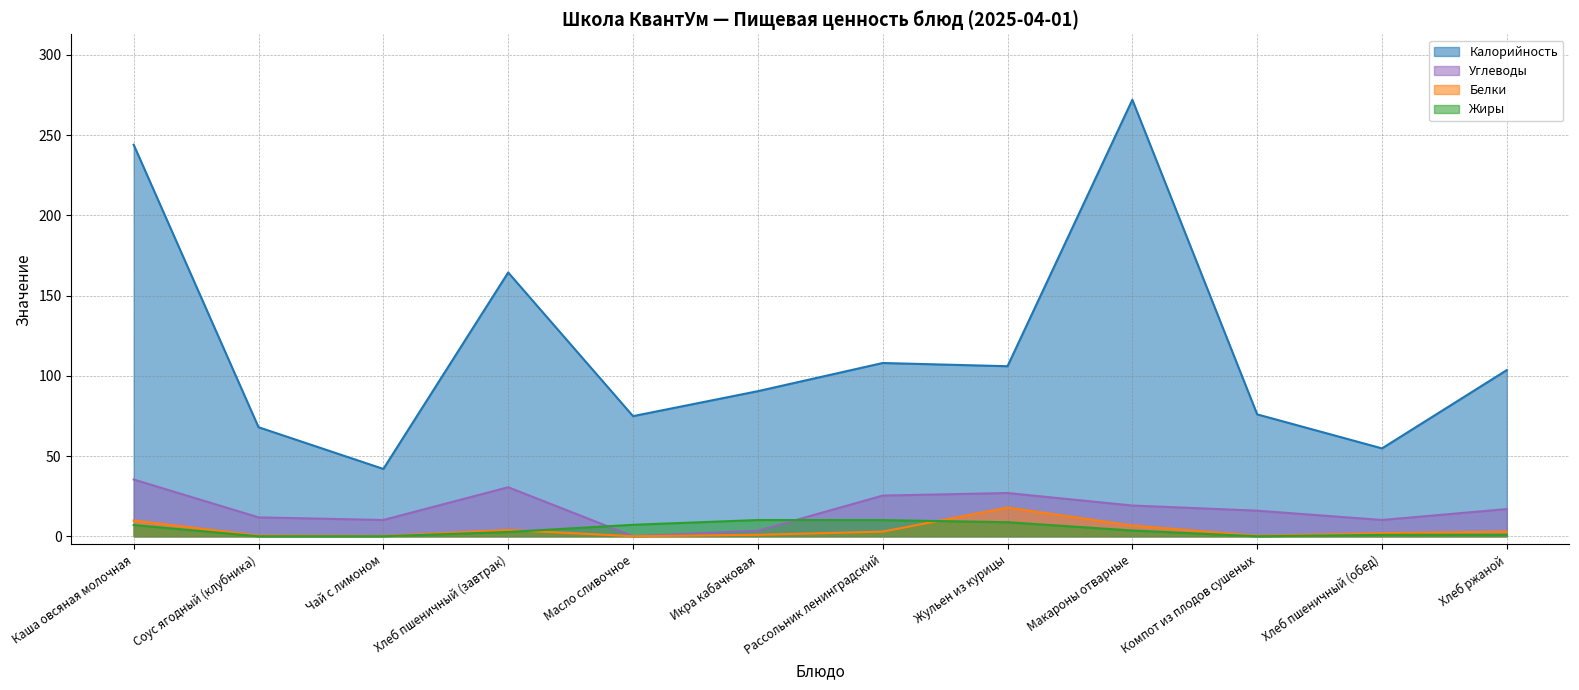

Which category has the lowest value across all series?

Соус ягодный (клубника)